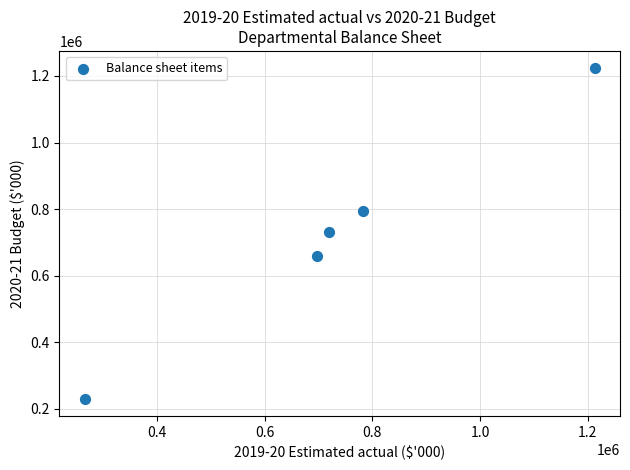

What is the range of X values (max minus min)?

946677